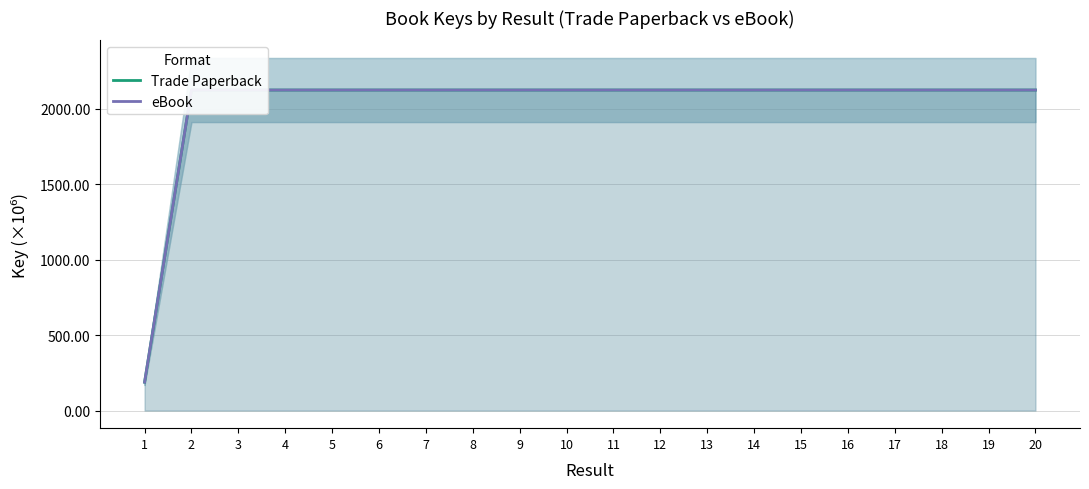

Is the value of Trade Paperback at 10 greater than the value of eBook at 1?

Yes